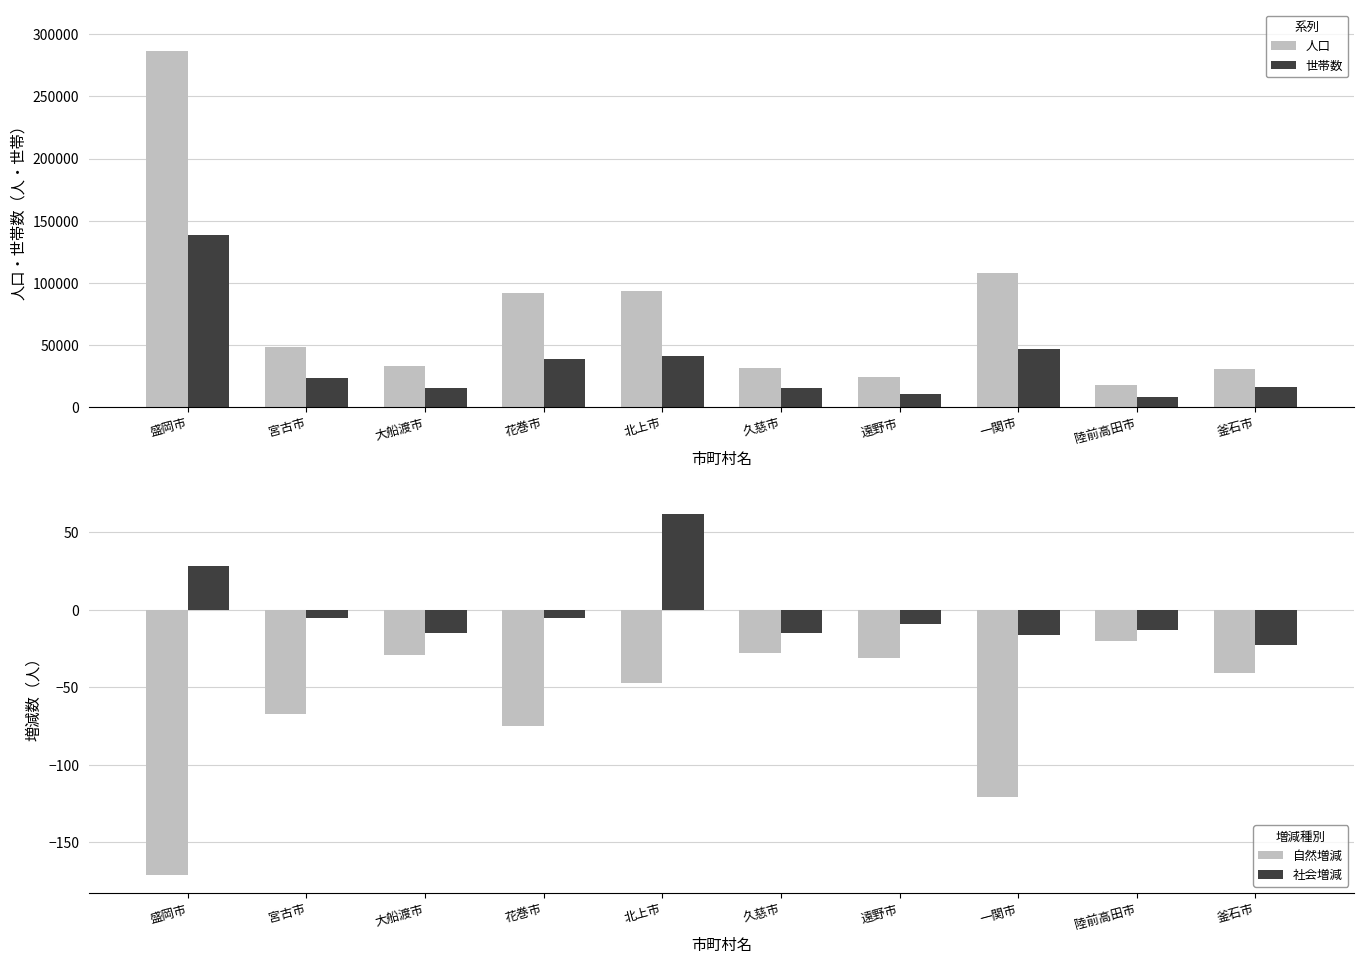

At how many categories does at least one series exceed 106478?

2